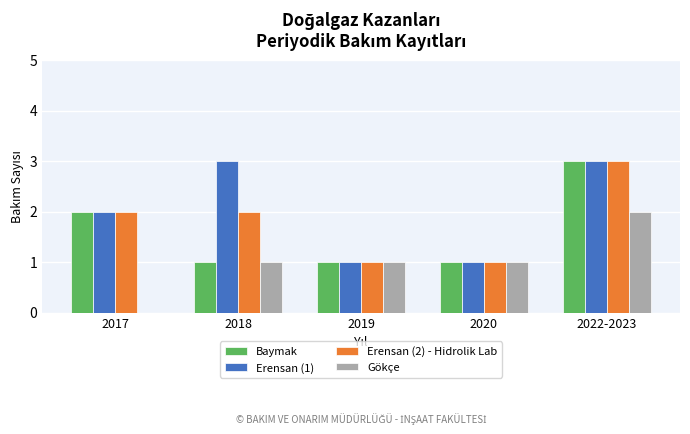

How many groups of bars are there?

5